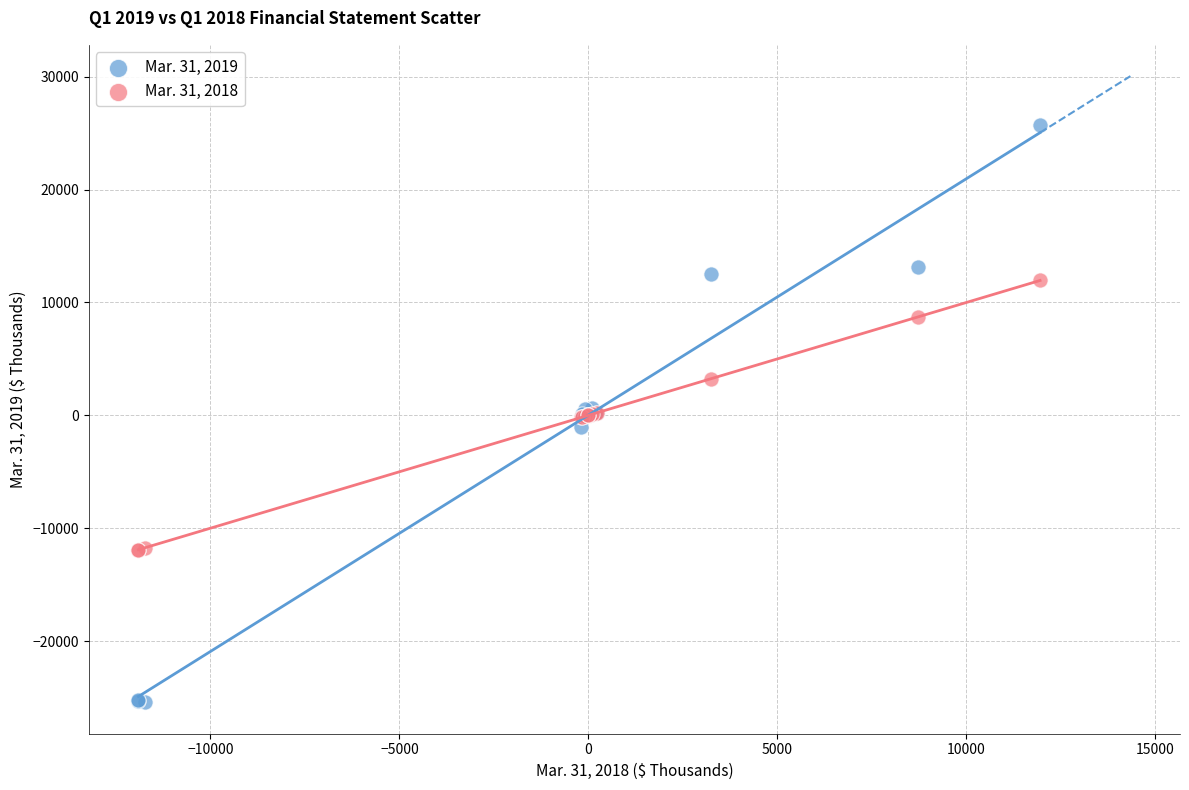

Which series reaches the maximum Y coordinate?

Mar. 31, 2019